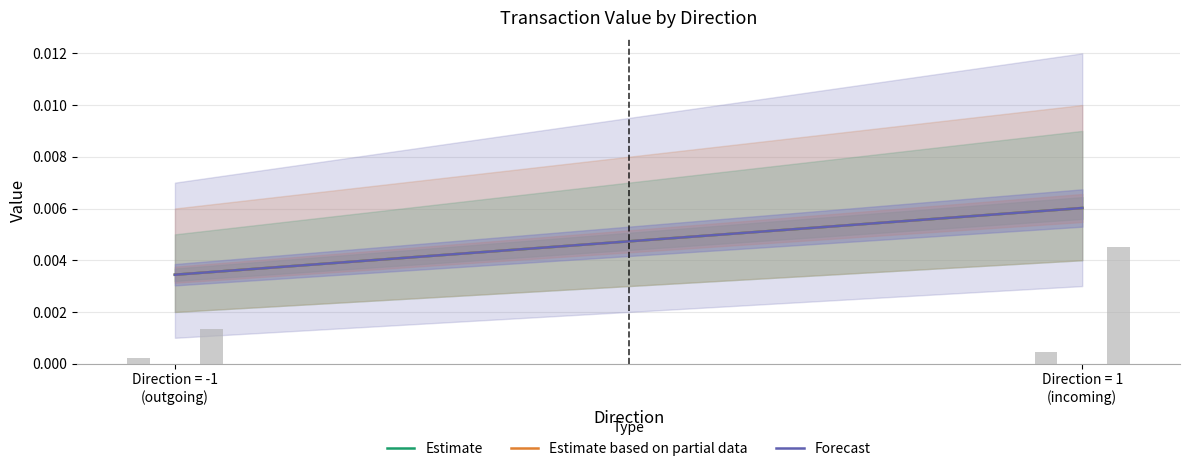

How many bars are there in total?

4